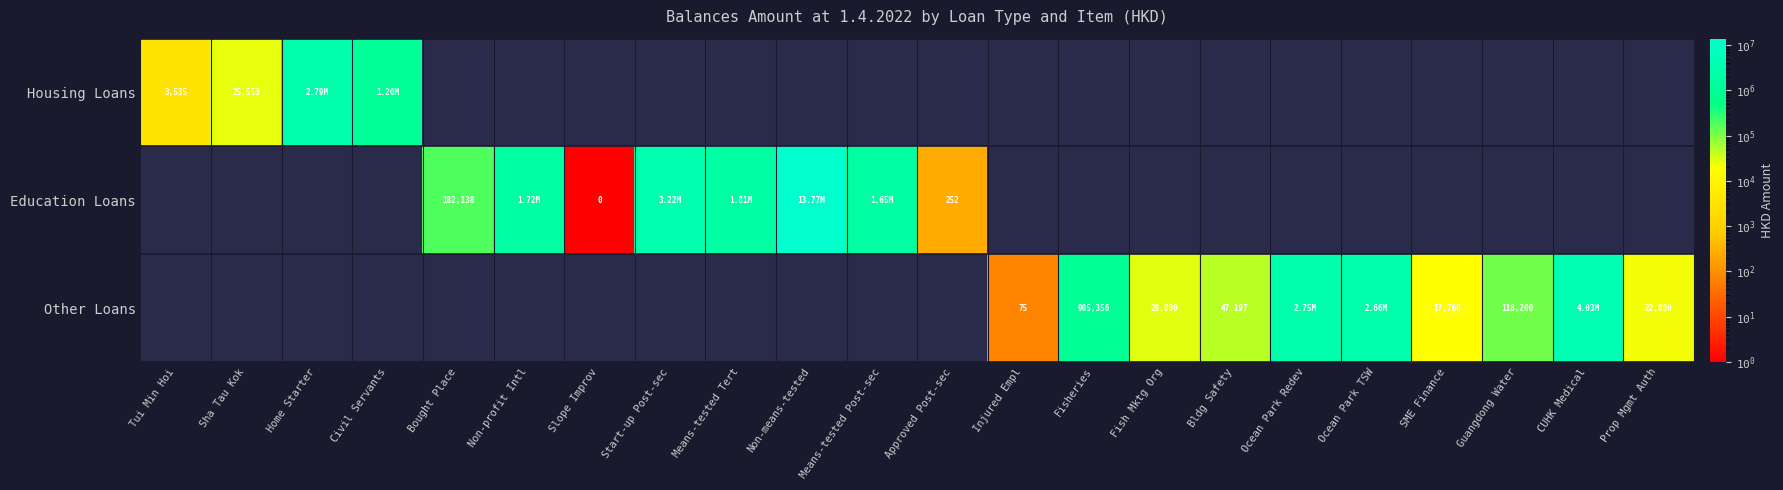

Is the value of Other Loans at Non-means-tested greater than the value of Education Loans at Ocean Park TSW?

No